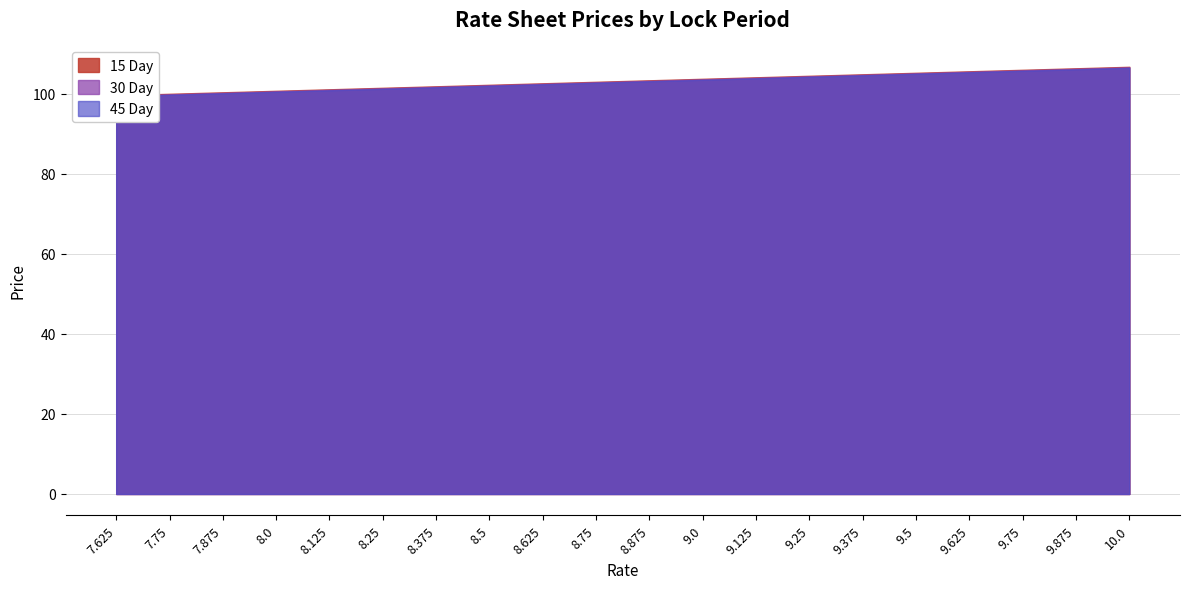

At how many categories does at least one series exceed 103?

10